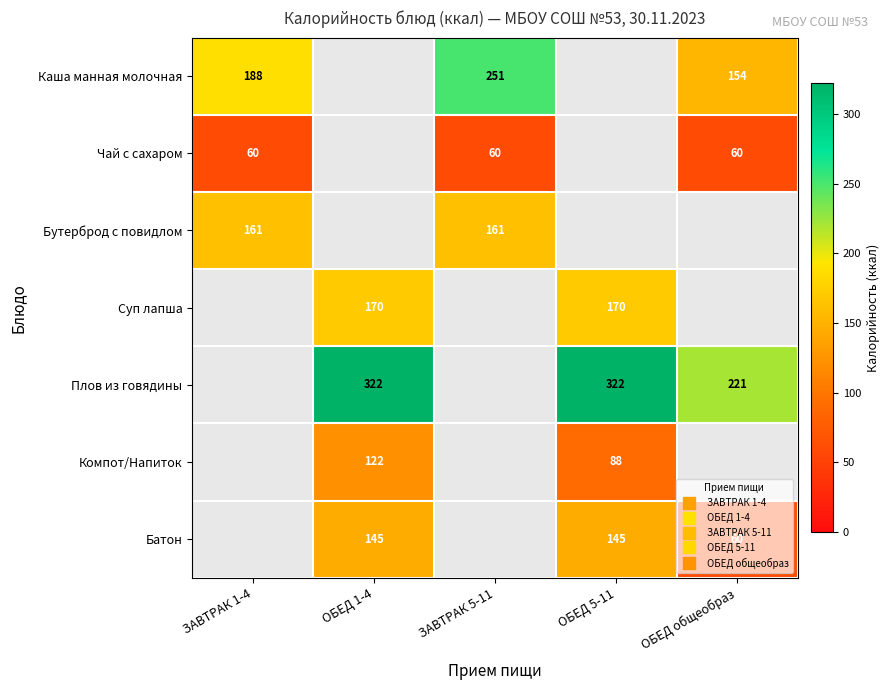

How many data points does each series have?

5